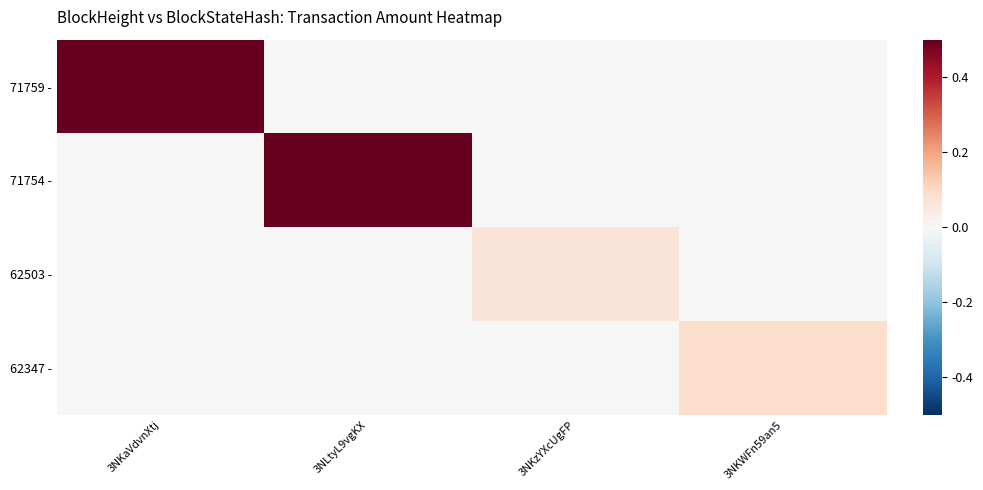

Reading left to right, extract all data points from this chart.

71759 -: 3NKaVdvnXtj=0.5	3NLtyL9vgKX=0.0	3NKzYXcUgFP=0.0	3NKWFn59an5=0.0
71754 -: 3NKaVdvnXtj=0.0	3NLtyL9vgKX=0.5	3NKzYXcUgFP=0.0	3NKWFn59an5=0.0
62503 -: 3NKaVdvnXtj=0.0	3NLtyL9vgKX=0.0	3NKzYXcUgFP=0.1	3NKWFn59an5=0.0
62347 -: 3NKaVdvnXtj=0.0	3NLtyL9vgKX=0.0	3NKzYXcUgFP=0.0	3NKWFn59an5=0.1